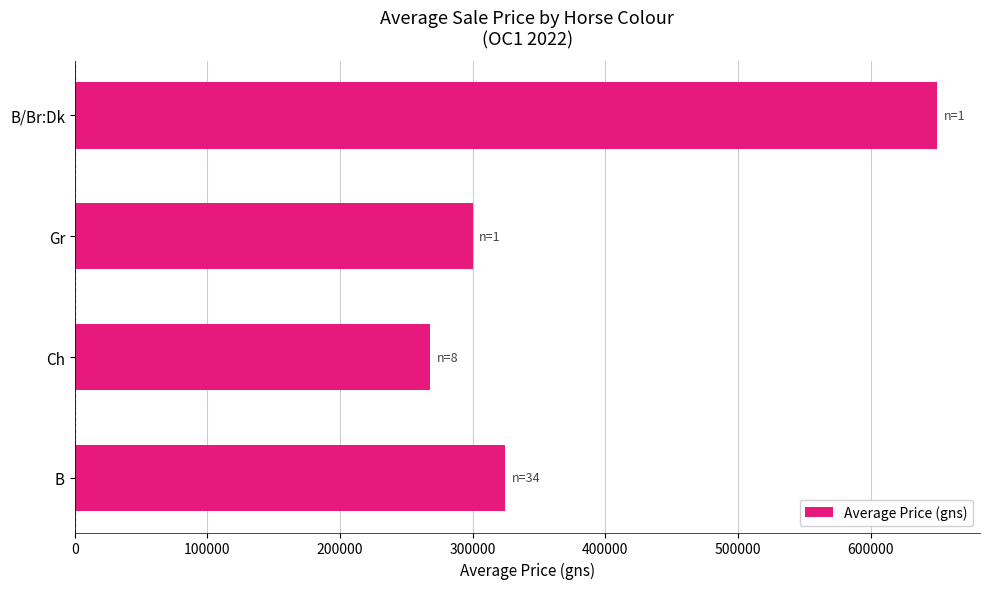

Reading bottom to top, what are all the values shown in this chart?

B=324264.7	Ch=268125.0	Gr=300000.0	B/Br:Dk=650000.0